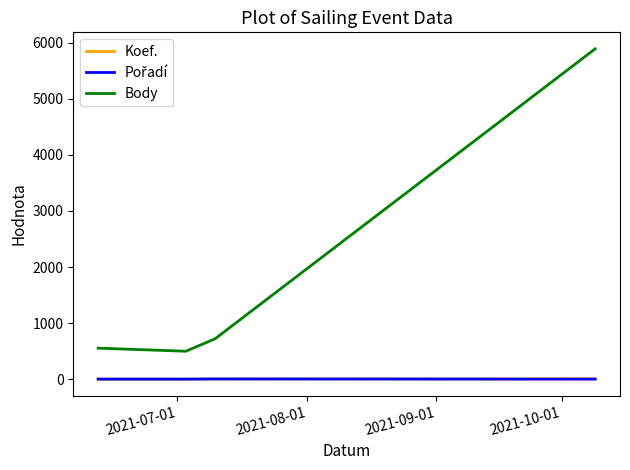

What is the lowest value of the Body series?

499